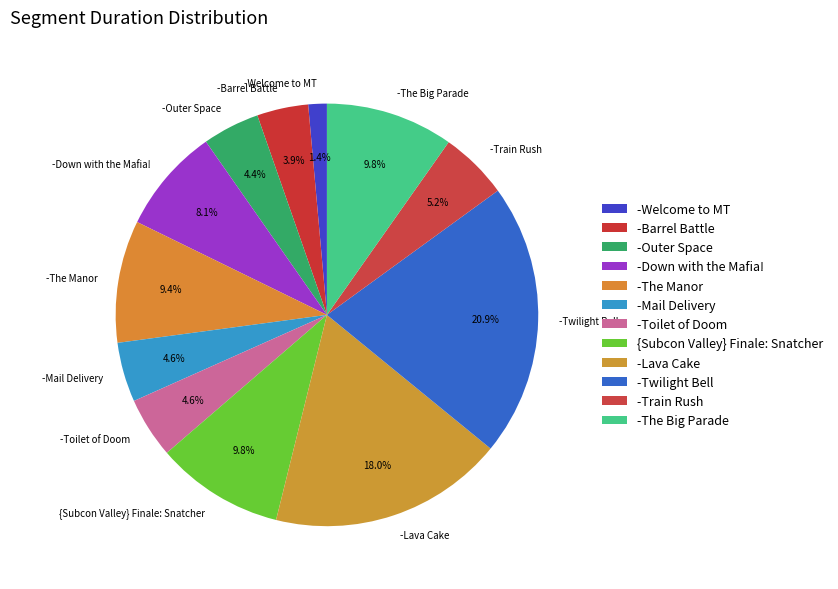

How many segments does this pie chart have?

12